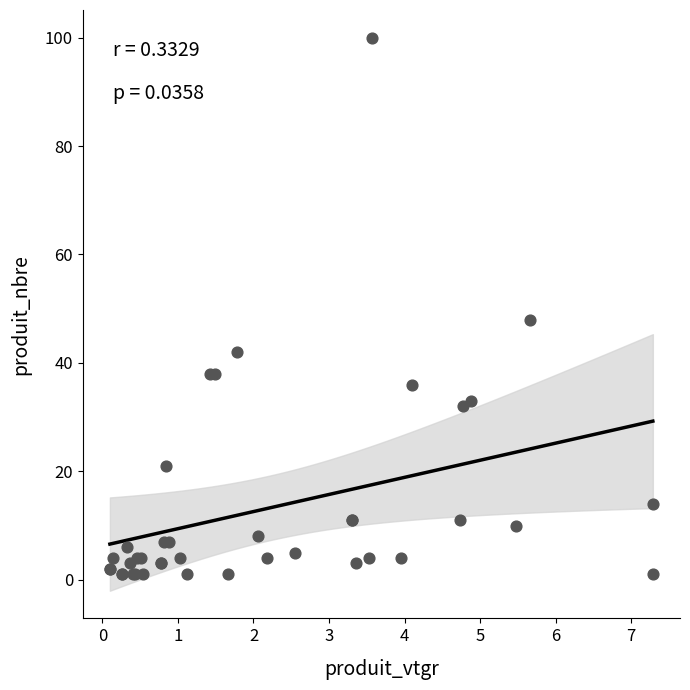

What Y value in the scatter plot is closest to 50?

48